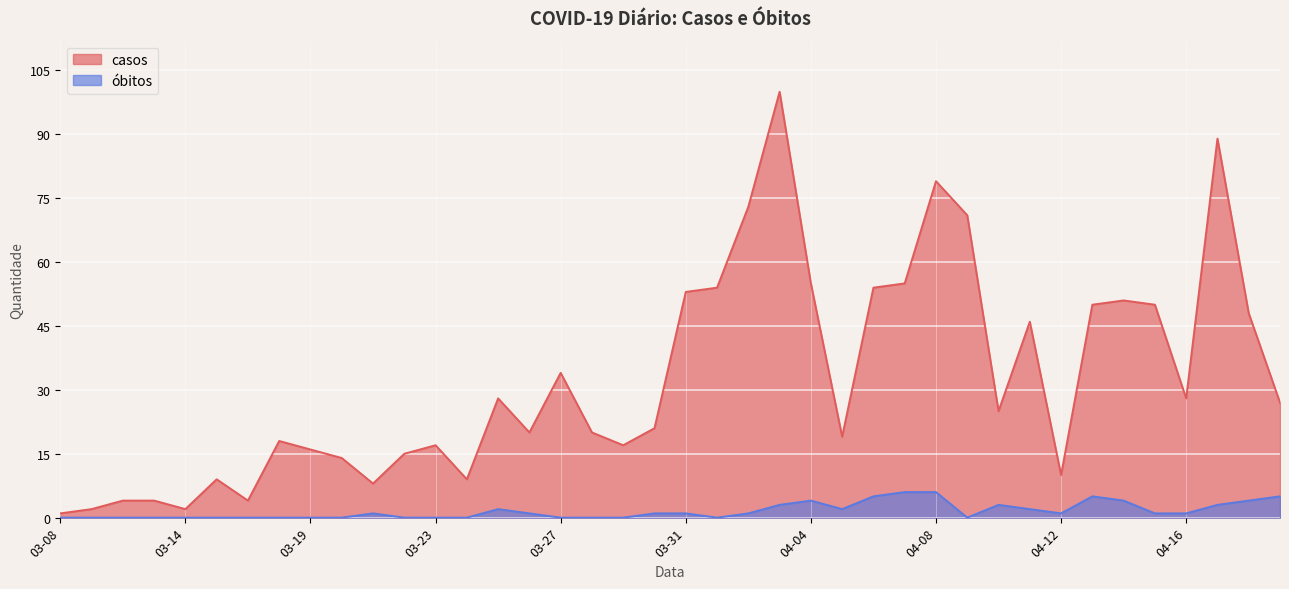

True or false: casos and óbitos intersect in this chart.

False